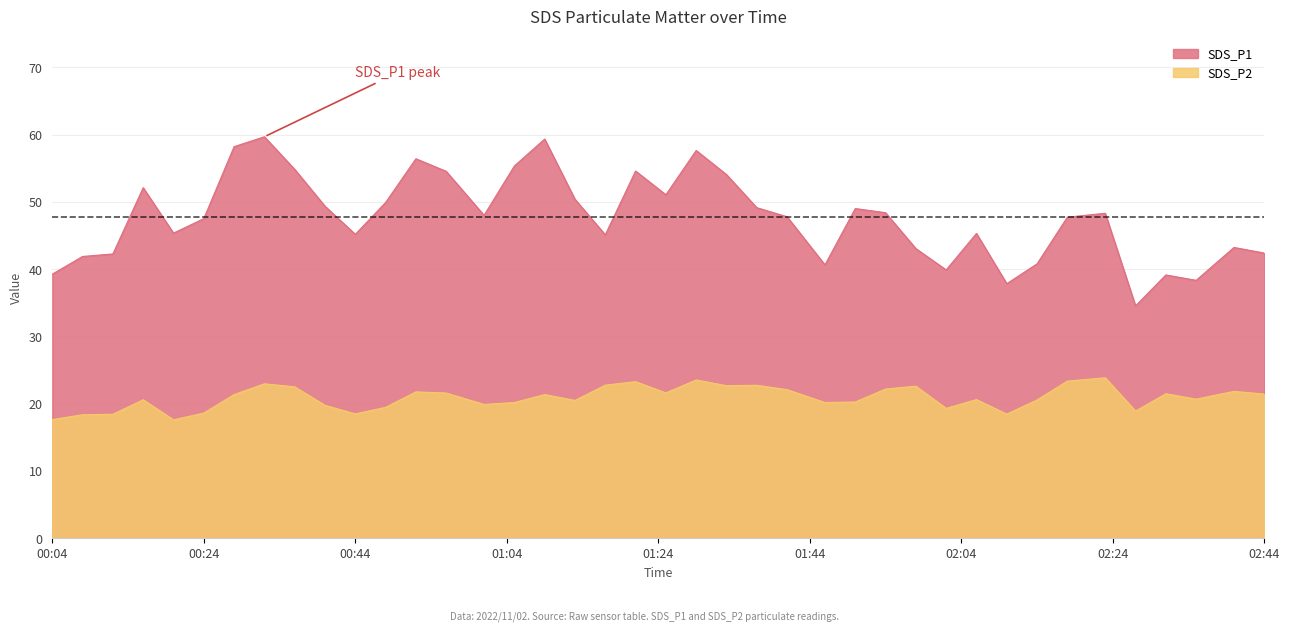

What is the value of the SDS_P2 point at the 5th from the left?

17.6